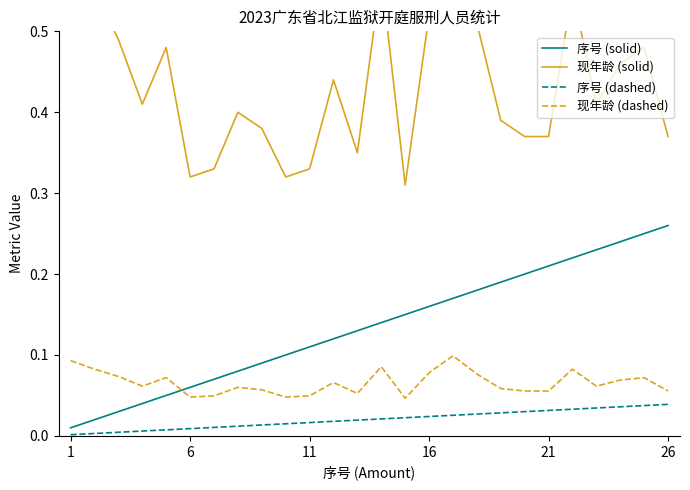

Which series has the largest total across all categories?

现年龄 (solid)